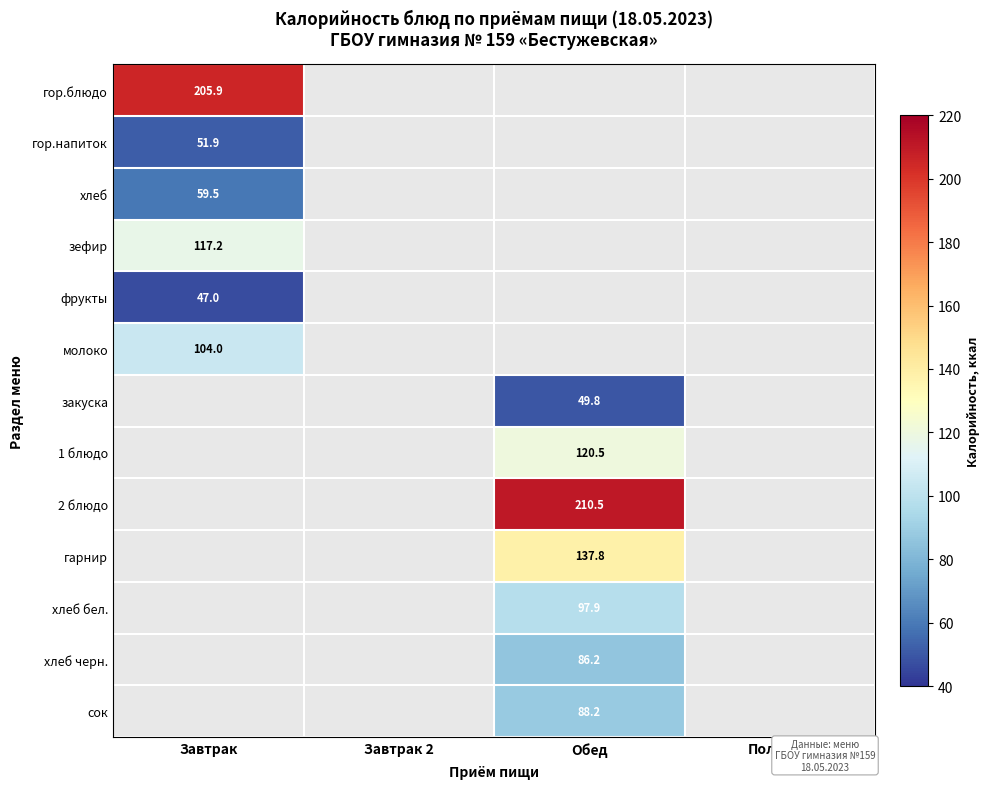

The value of фрукты at Завтрак is 47.0. True or false?

True